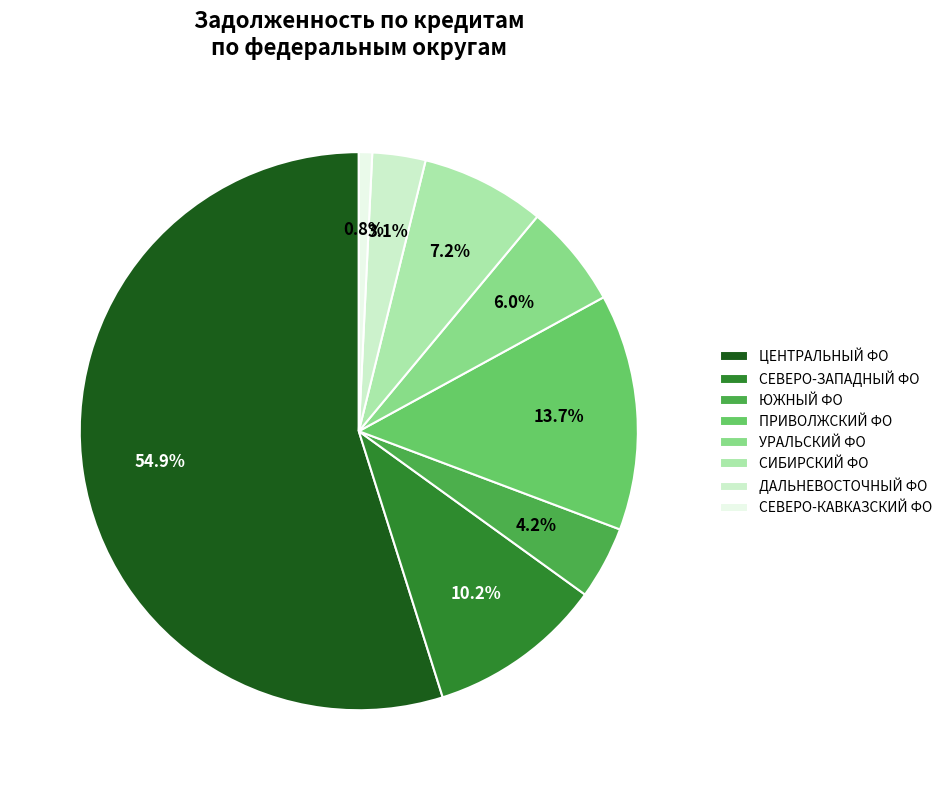

How many segments does this pie chart have?

8